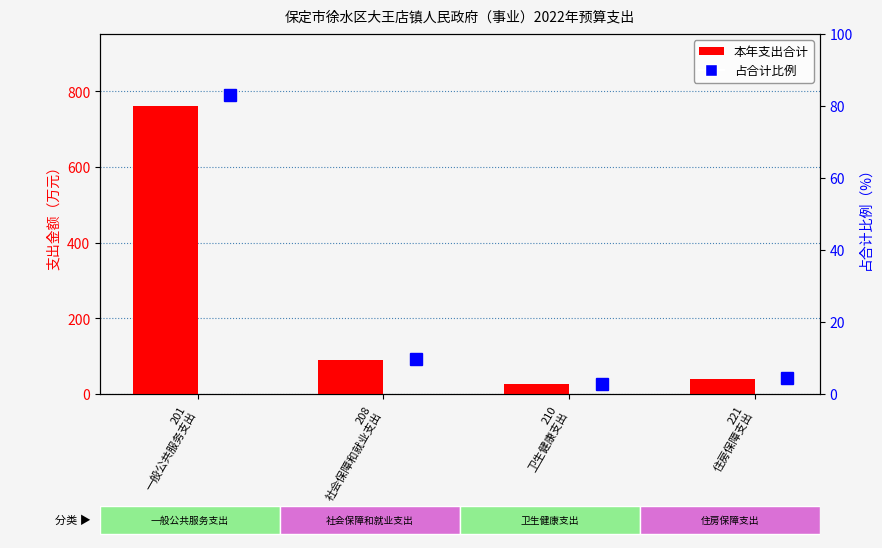

Rank the series by their average value, from lowest to highest.

占合计比例, 本年支出合计